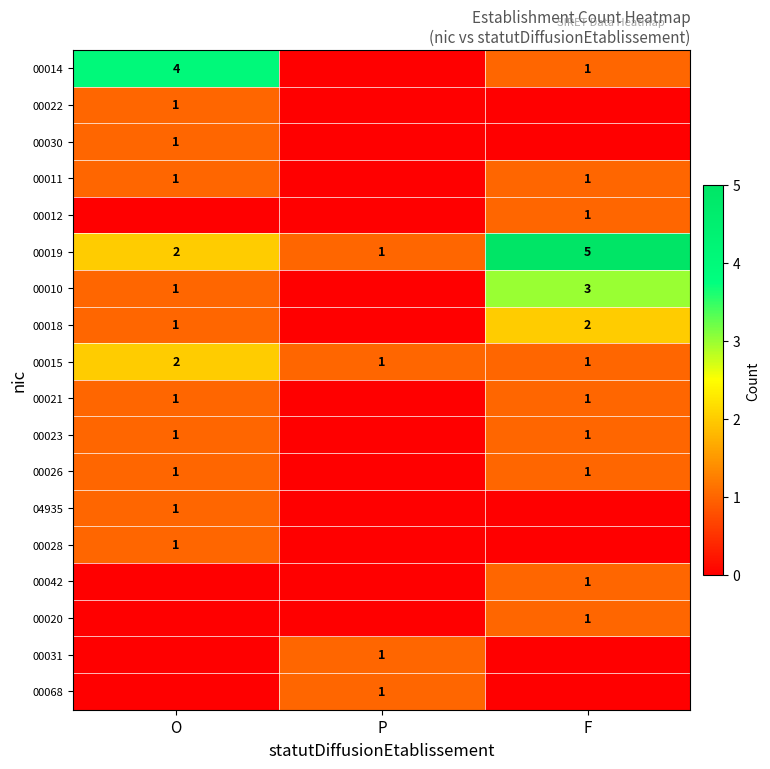

The 00019 series shows 9 at F. True or false?

False